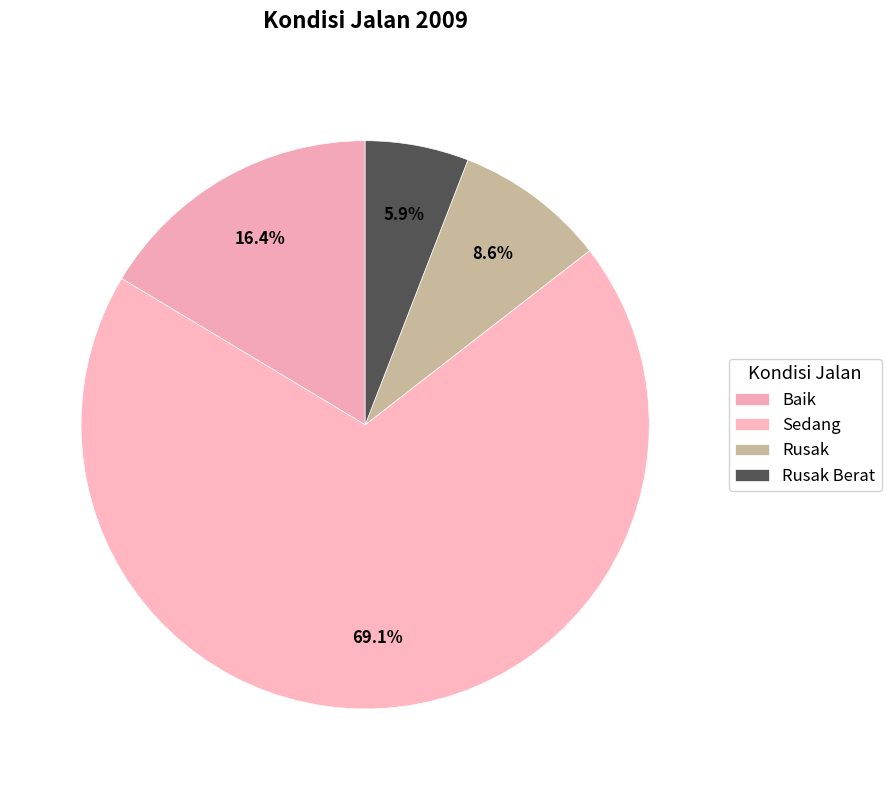

Combined, do Baik and Sedang account for over 50%?

Yes